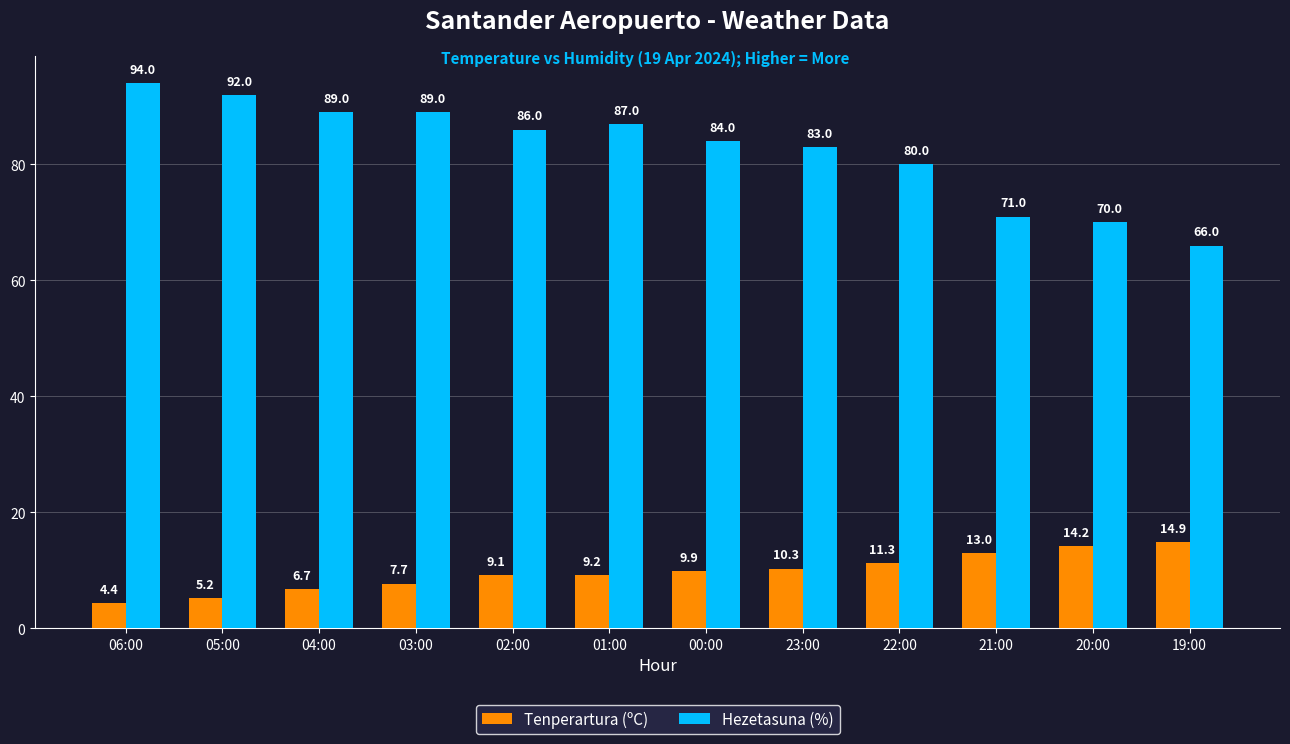

At which category does the chart reach its minimum across all series?

06:00